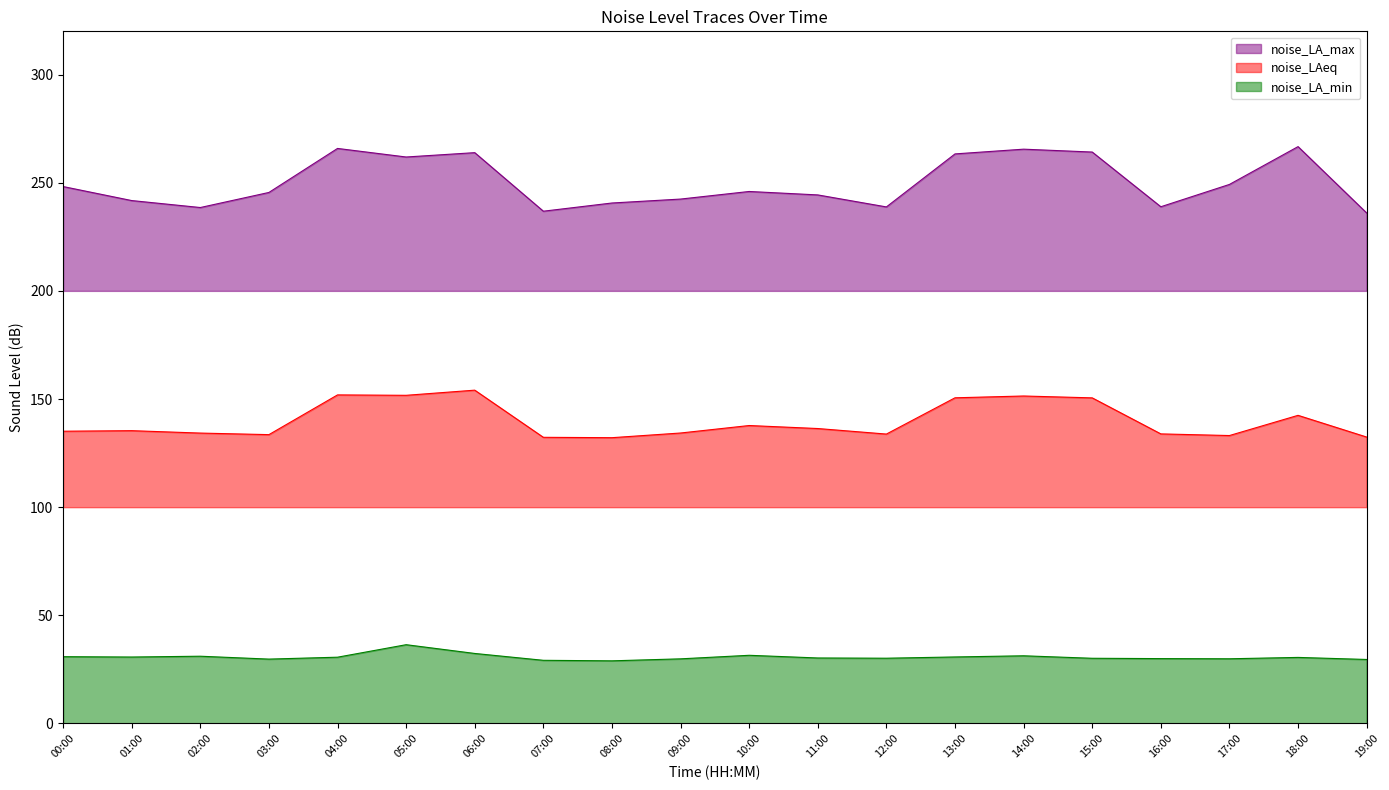

Where does the noise_LAeq series first go above 135?

00:00